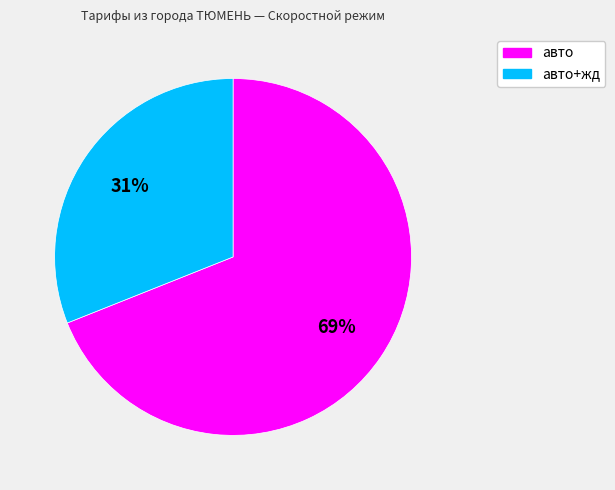

To the nearest percent, what is the difference between the largest and smallest slice percentages?

38%